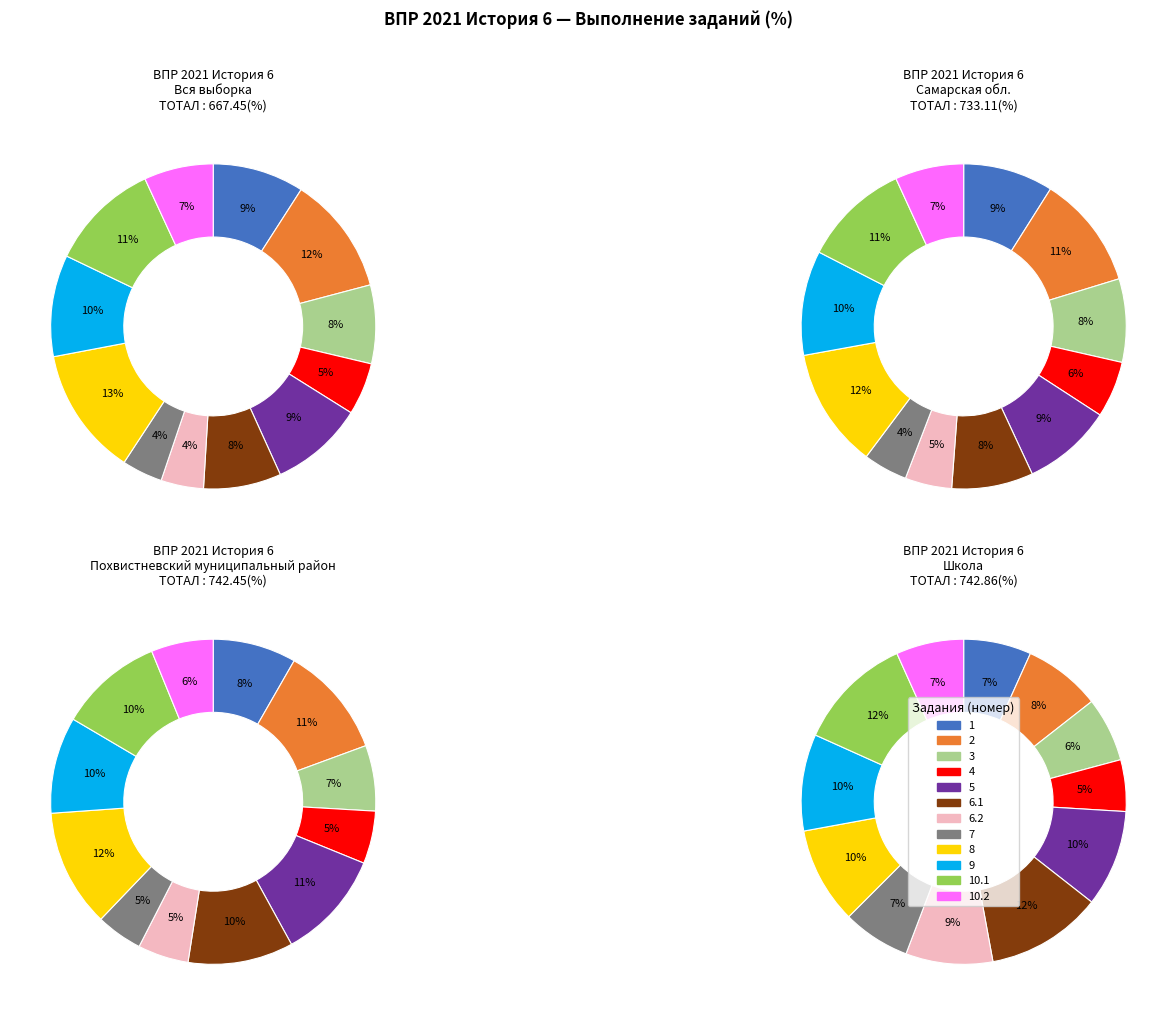

The 2 slice represents 26% of the pie. True or false?

False